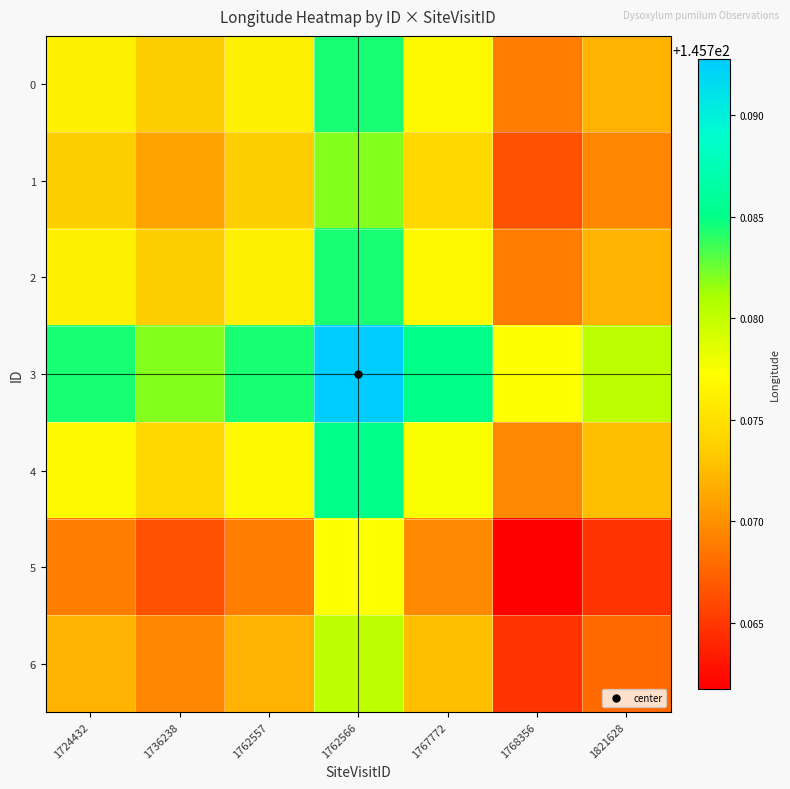

Reading left to right, transcribe all the data shown in this chart.

0: 1724432=145.8	1736238=145.8	1762557=145.8	1762566=145.8	1767772=145.8	1768356=145.8	1821628=145.8
1: 1724432=145.8	1736238=145.8	1762557=145.8	1762566=145.8	1767772=145.8	1768356=145.8	1821628=145.8
2: 1724432=145.8	1736238=145.8	1762557=145.8	1762566=145.8	1767772=145.8	1768356=145.8	1821628=145.8
3: 1724432=145.8	1736238=145.8	1762557=145.8	1762566=145.8	1767772=145.8	1768356=145.8	1821628=145.8
4: 1724432=145.8	1736238=145.8	1762557=145.8	1762566=145.8	1767772=145.8	1768356=145.8	1821628=145.8
5: 1724432=145.8	1736238=145.8	1762557=145.8	1762566=145.8	1767772=145.8	1768356=145.8	1821628=145.8
6: 1724432=145.8	1736238=145.8	1762557=145.8	1762566=145.8	1767772=145.8	1768356=145.8	1821628=145.8